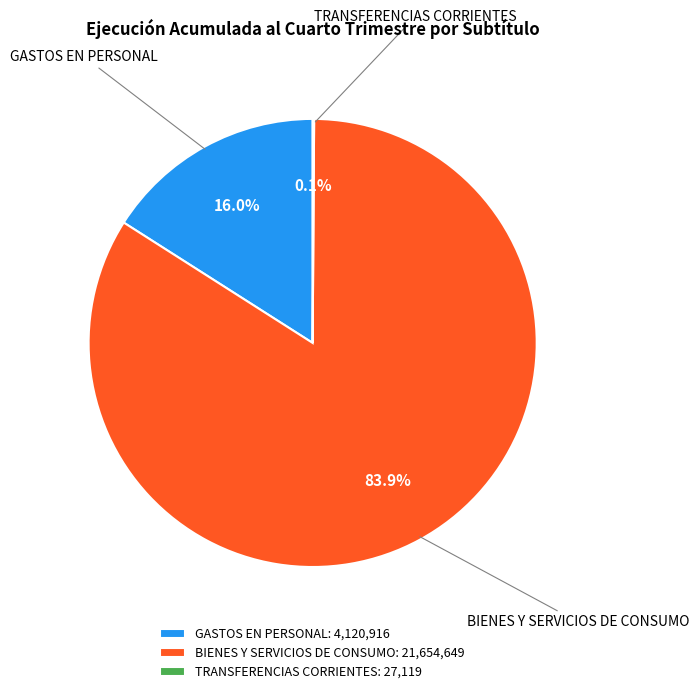

How much of the chart is everything except GASTOS EN PERSONAL: 4,120,916?

84.0%